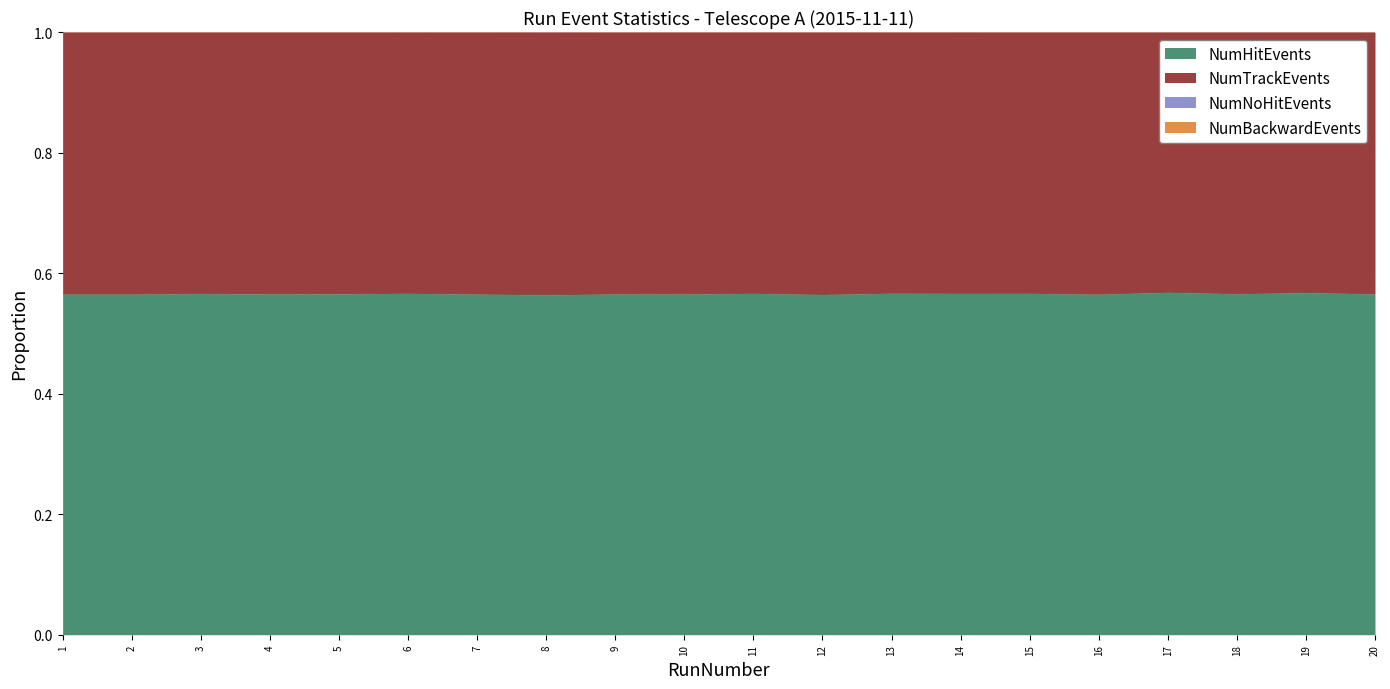

Is it true that NumHitEvents equals 0.3 at 6?

False